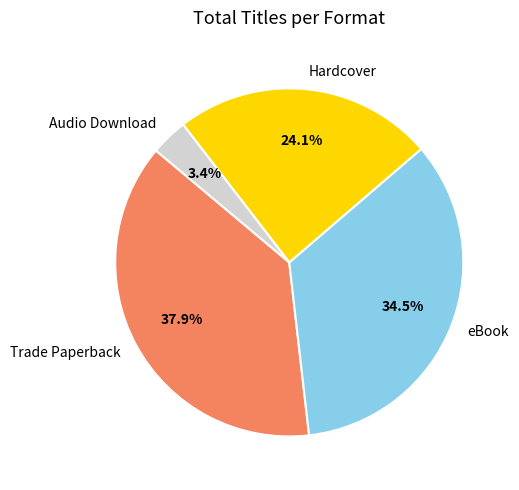

To the nearest percent, what percentage of the pie is Audio Download?

3%